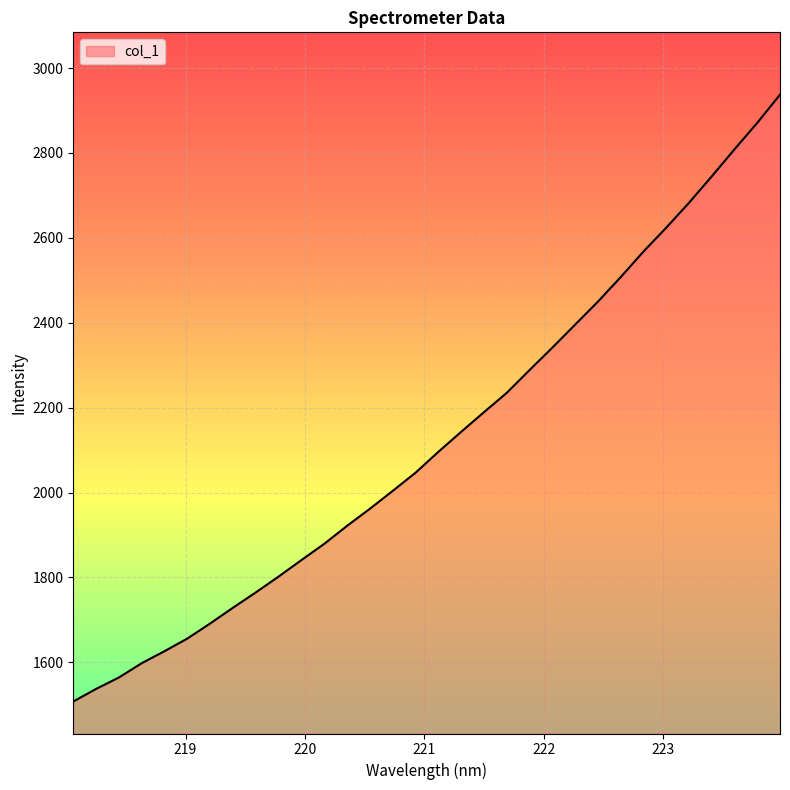

What is the smallest value displayed?

1507.7